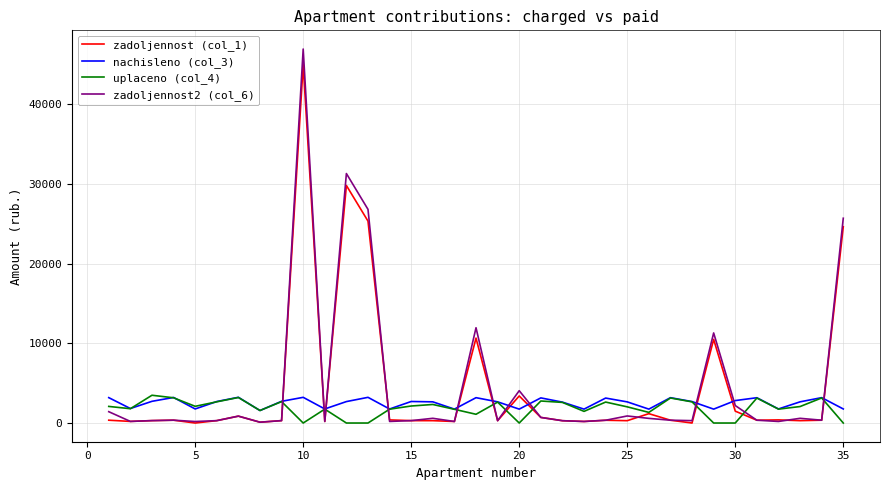

What is the maximum value shown in the chart?

46937.5